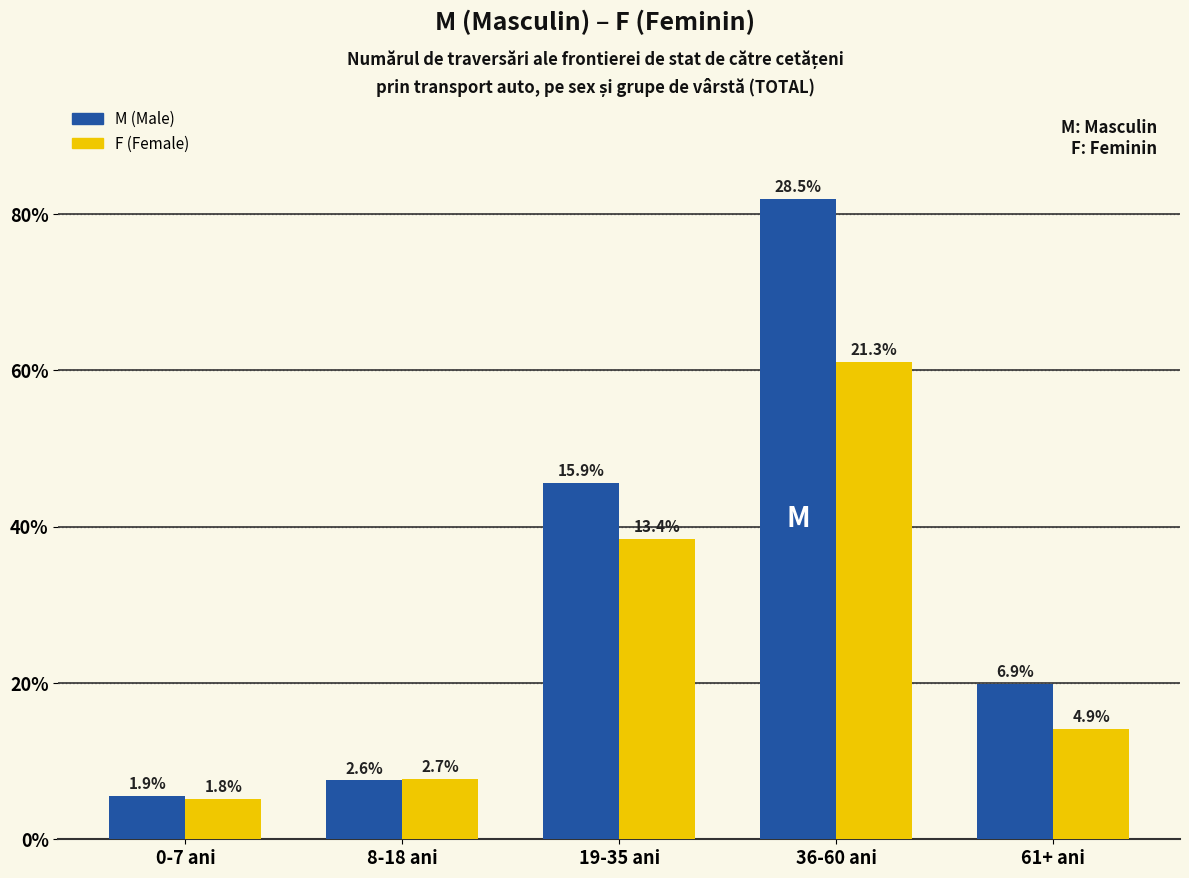

What are all the series names shown in the legend?

M (Male), F (Female)